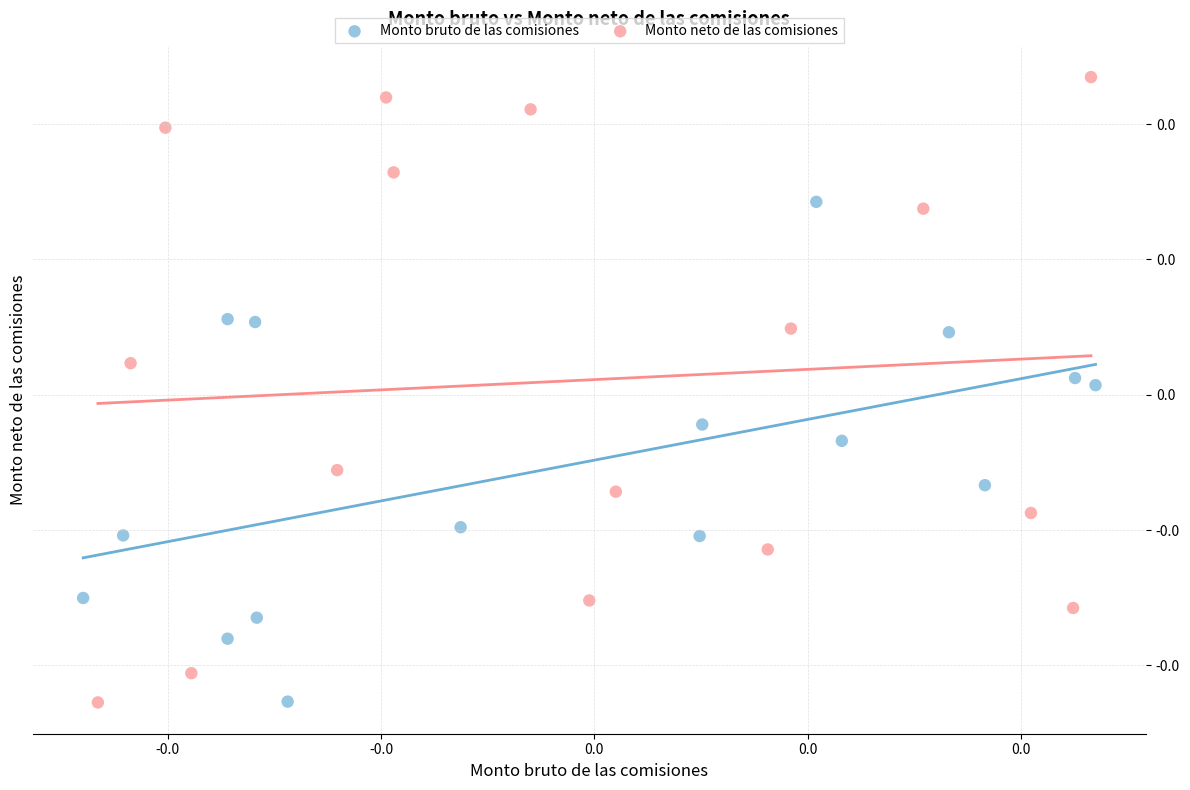

Which series has the largest Y range (max minus min)?

Monto neto de las comisiones